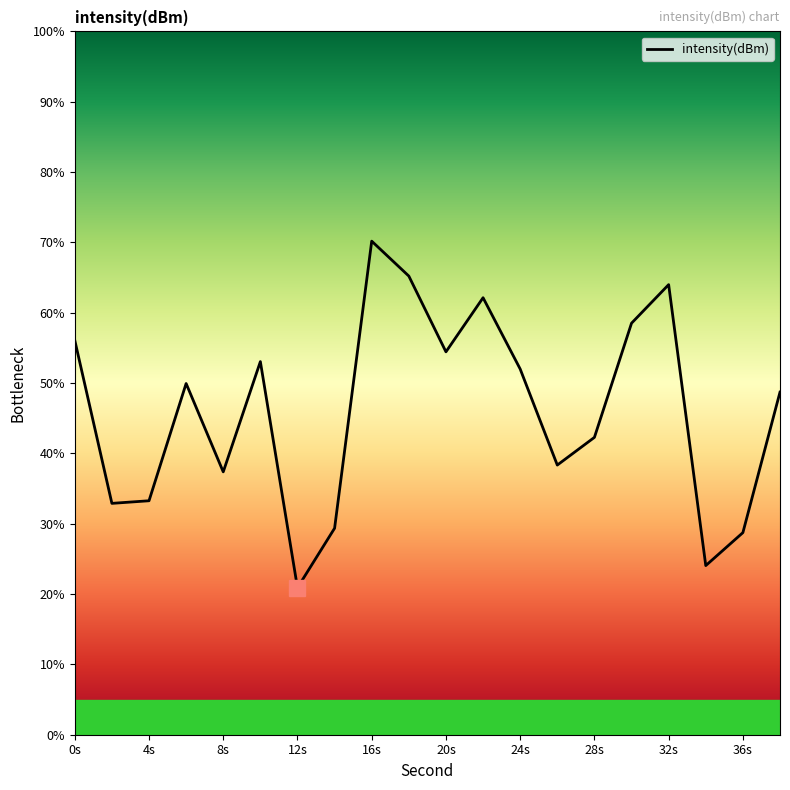

Where is the first local minimum?

2